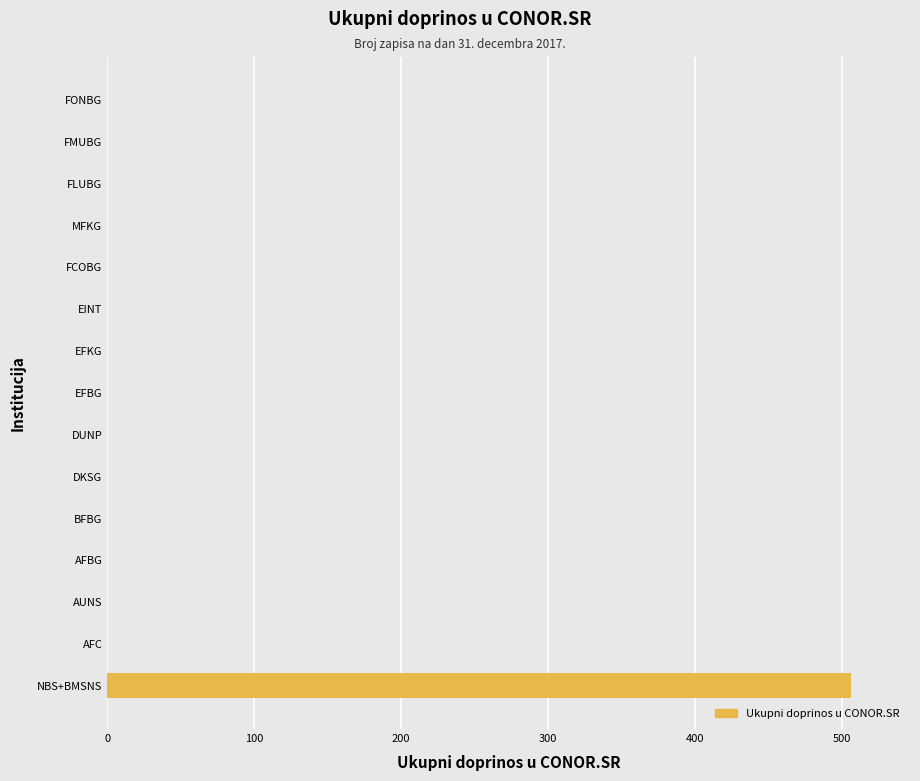

Count the number of data series in this chart.

1